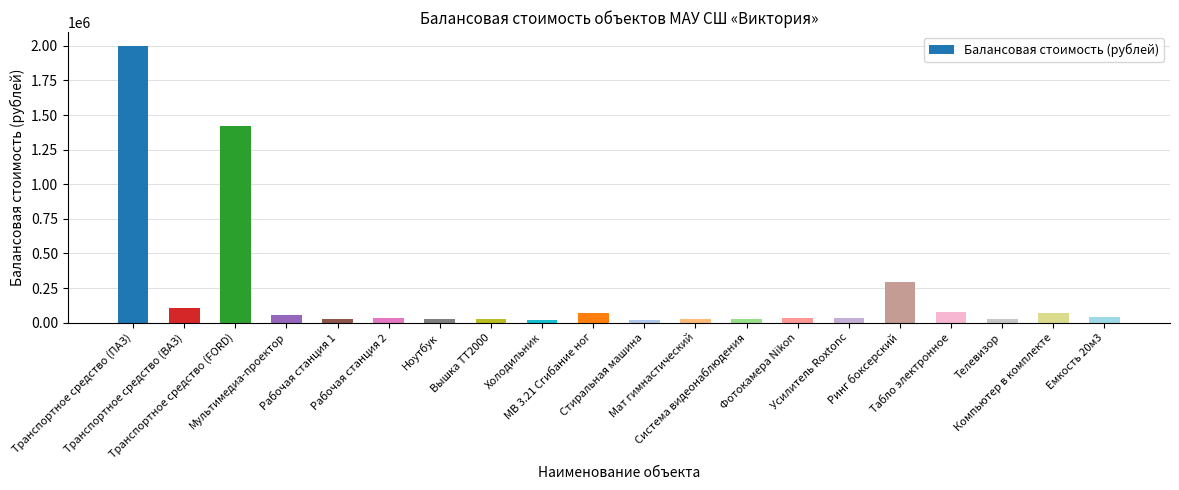

Where does the data first go above 35100?

Транспортное средство (ПАЗ)